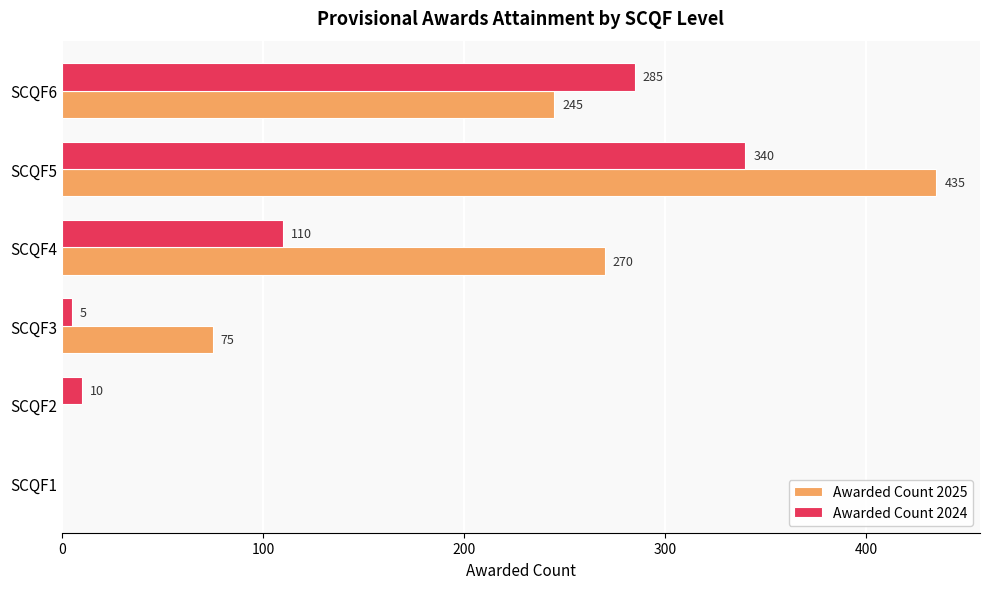

At which label is Awarded Count 2025 closest to 217?

SCQF6